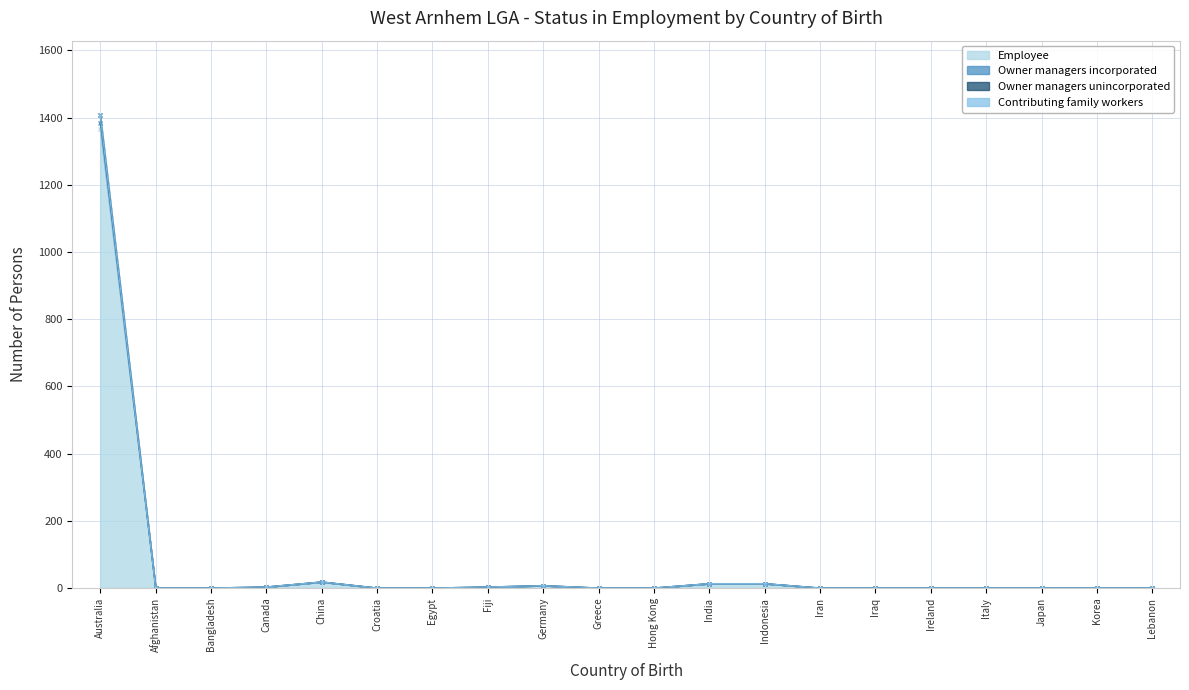

Between Greece and Japan, which is larger?

Greece